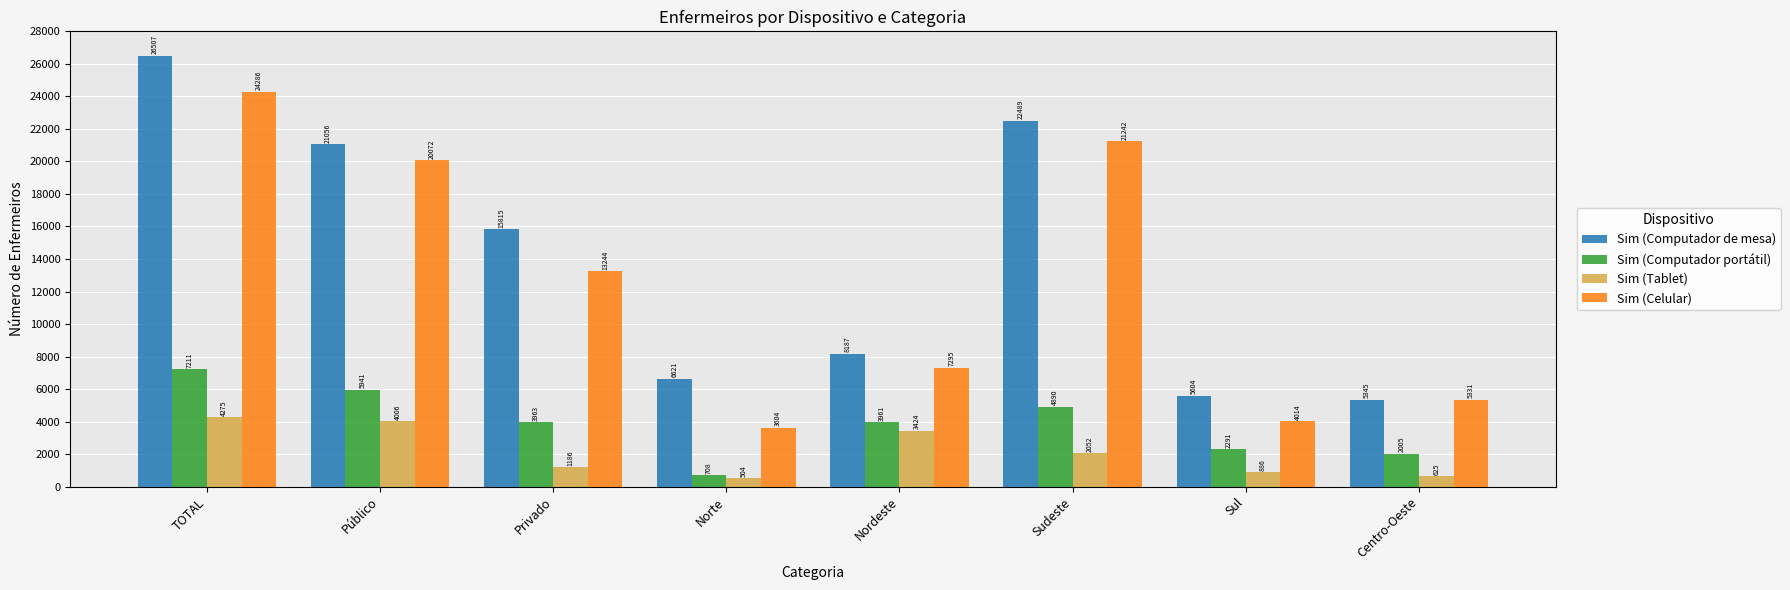

What is the label of the 1st bar from the left?

TOTAL